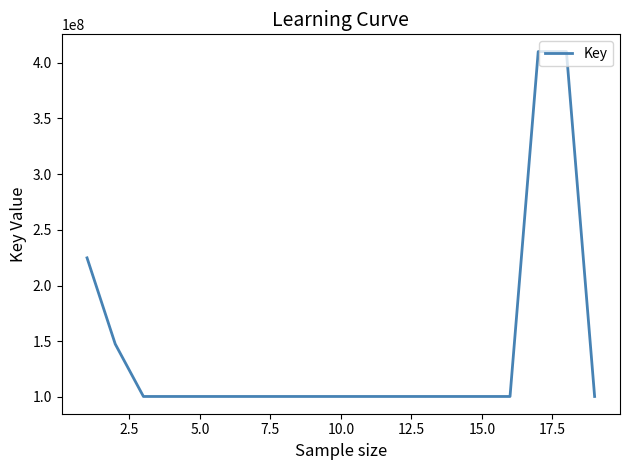

What is the minimum value shown in the chart?

100421612